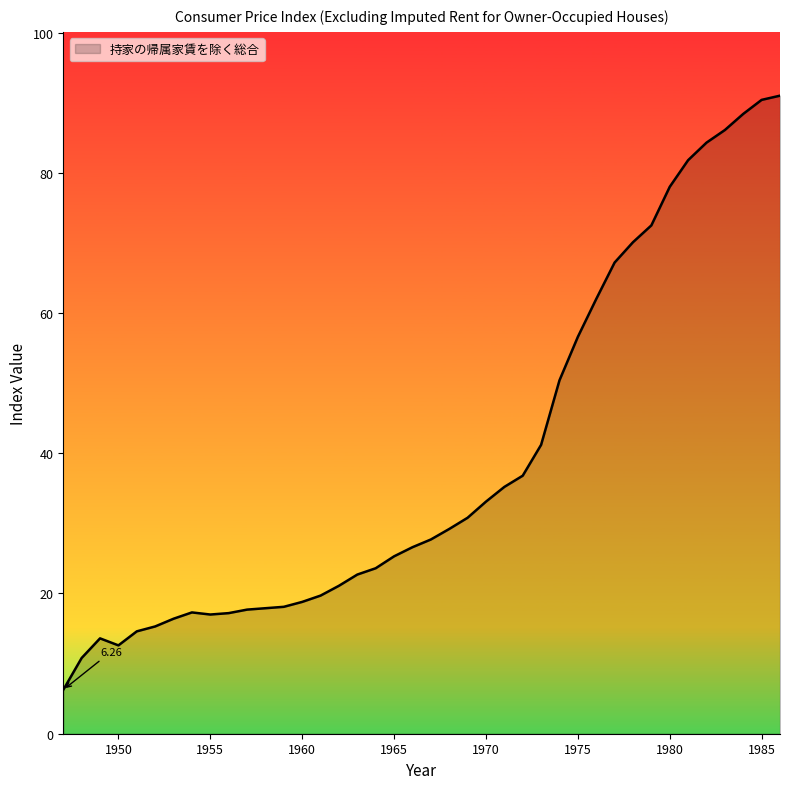

How many lines are shown in the chart?

1